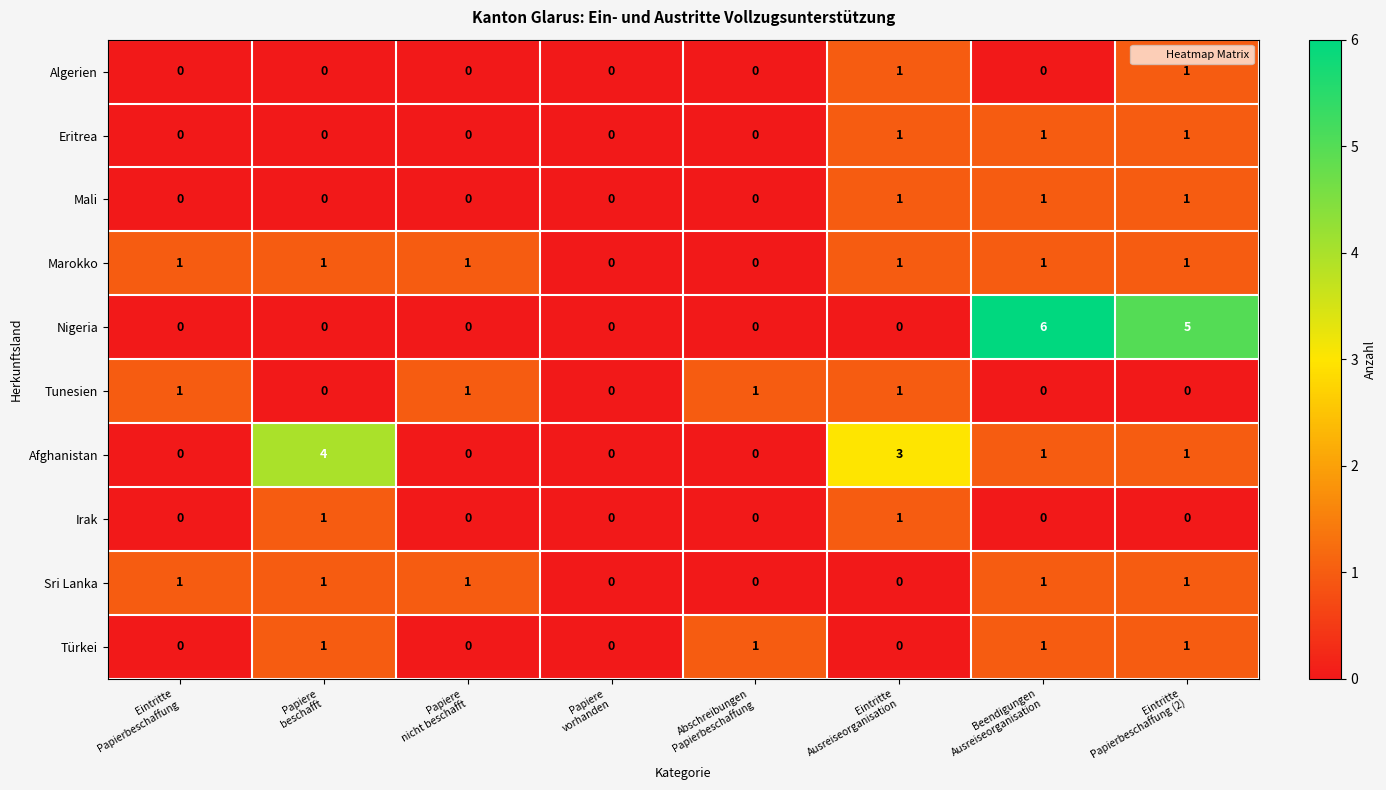

How many distinct data groups are displayed?

10